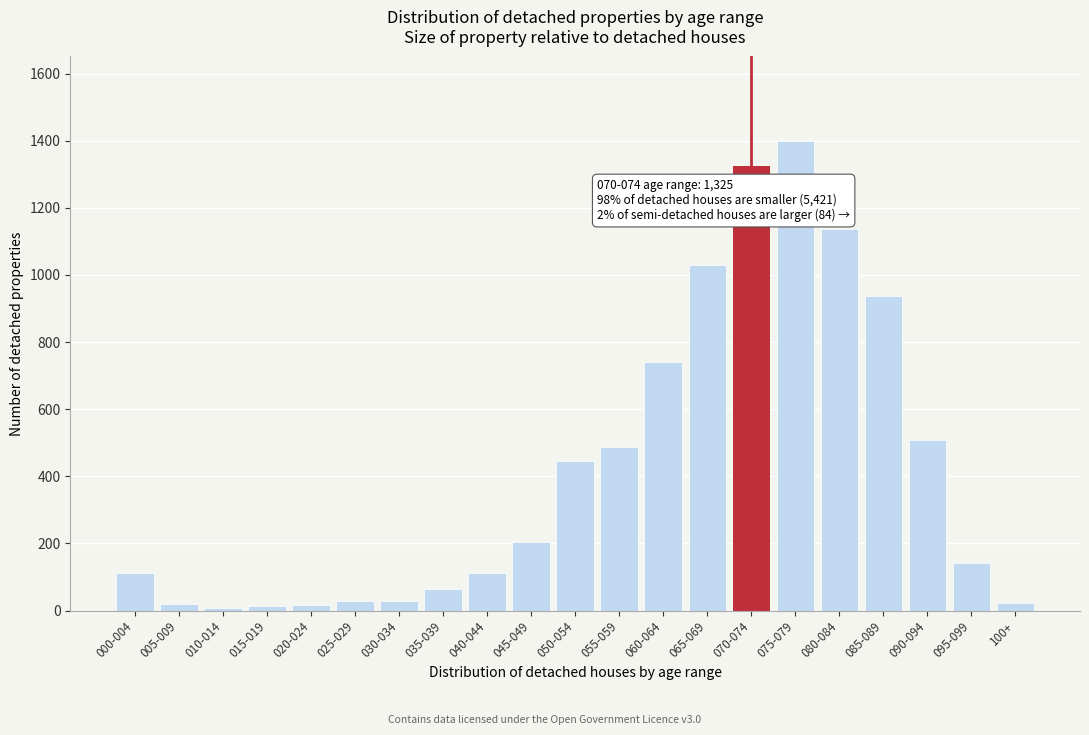

Is it true that the value at 065-069 is 1029?

True